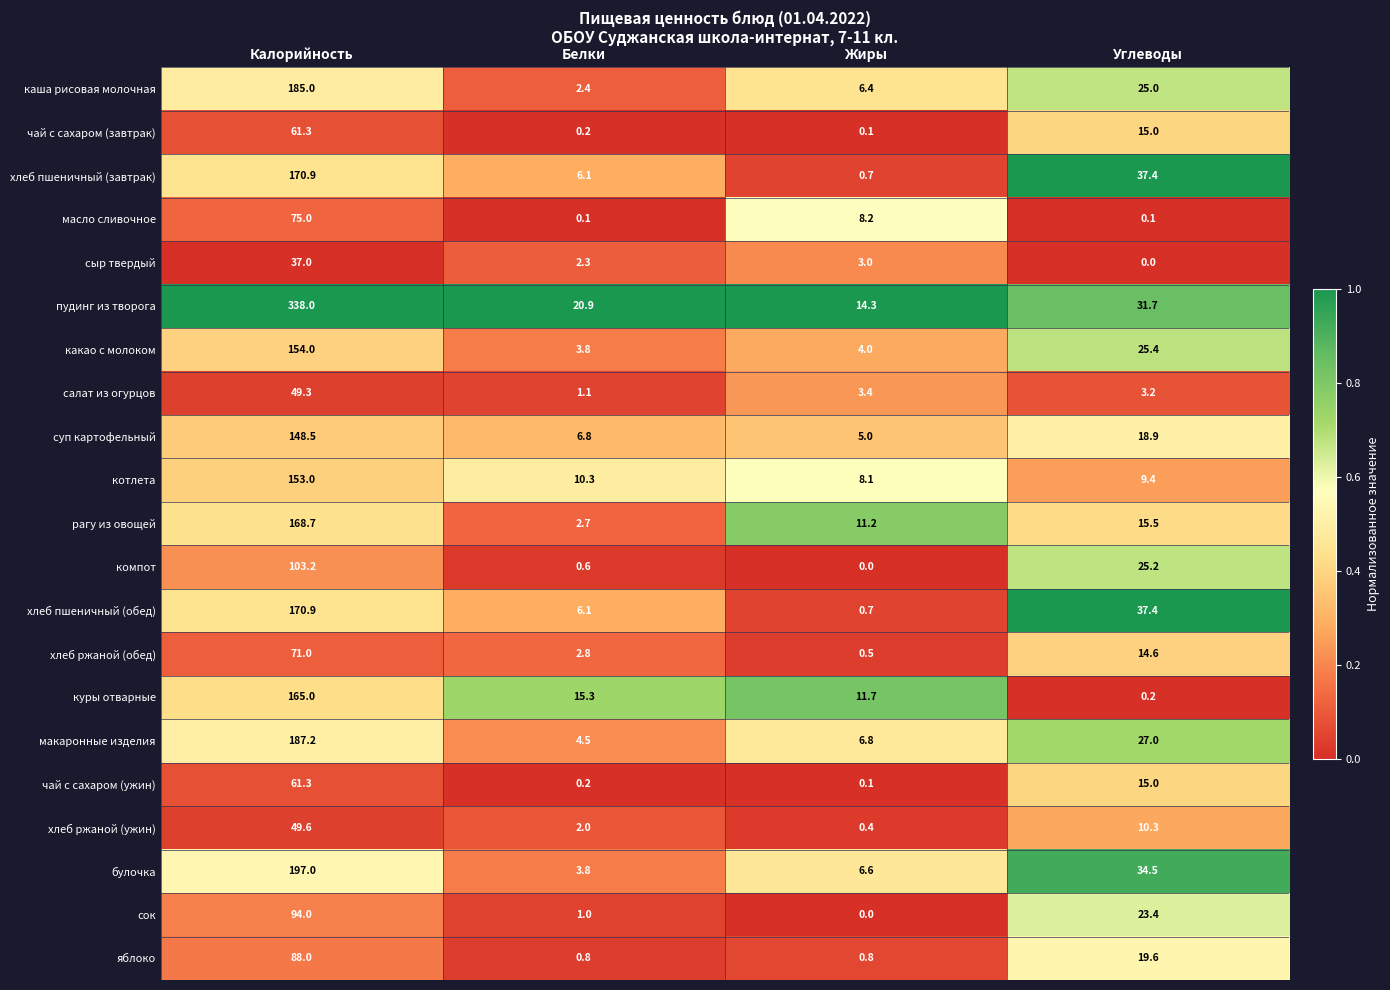

At how many categories does at least one series exceed 9?

4